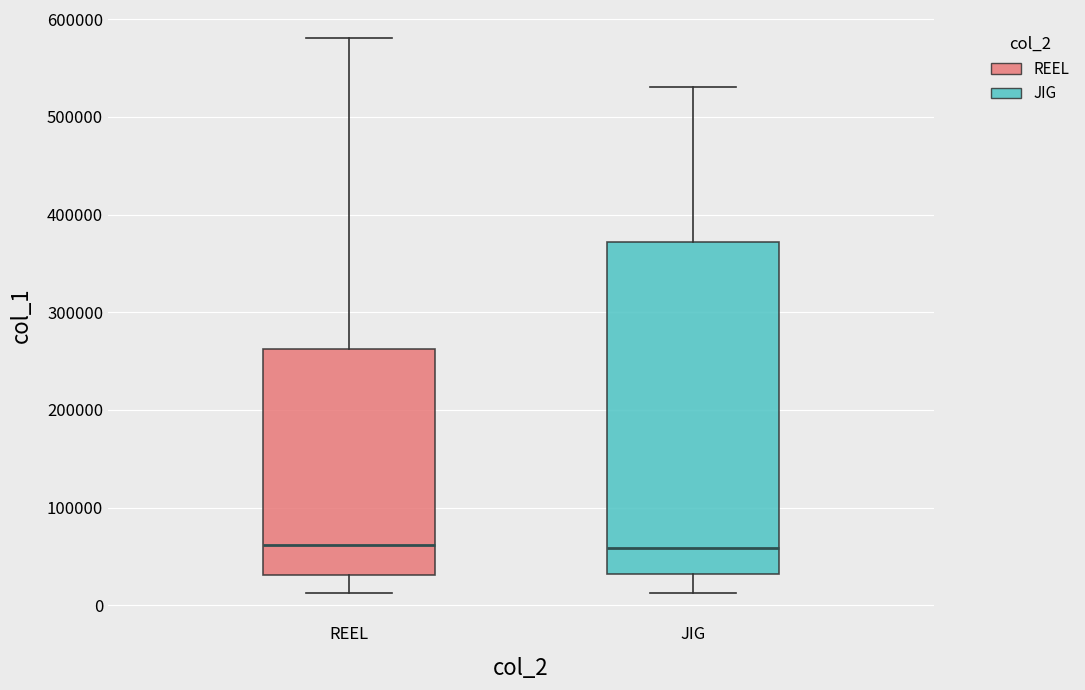

Reading left to right, transcribe this box plot: for each box, give where its median line is, the range the box spans, and where its two whiskers end, as read against the y-axis. The values are not printed on the chart, so give them approximately, as read against the axis.

REEL: median 60000, box 30000 to 260000, whiskers 10000 to 580000
JIG: median 60000, box 30000 to 370000, whiskers 10000 to 530000